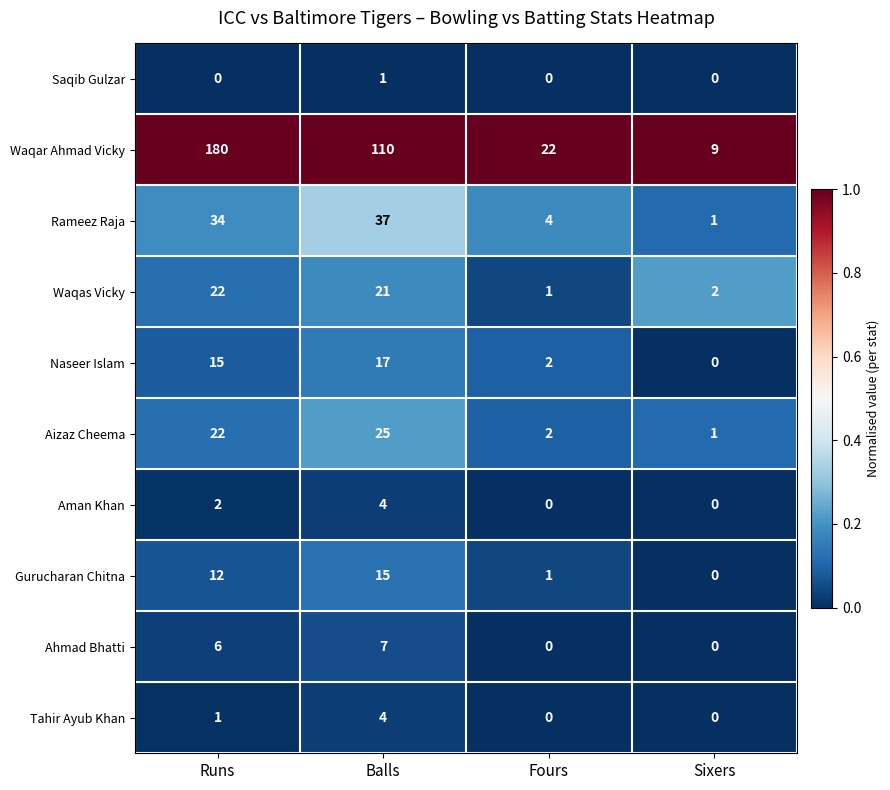

Which series has the largest total across all categories?

Waqar Ahmad Vicky